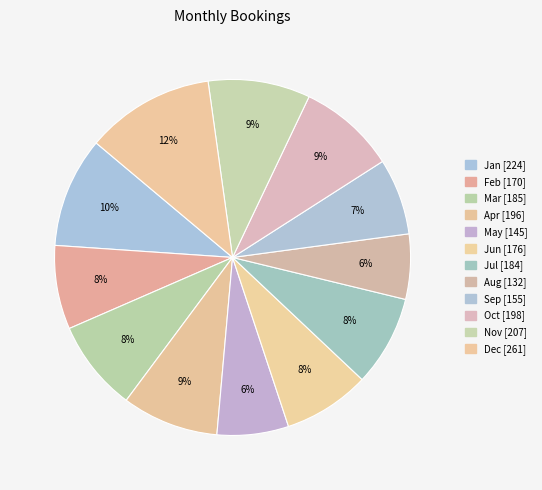

Count the number of slices in the pie.

12